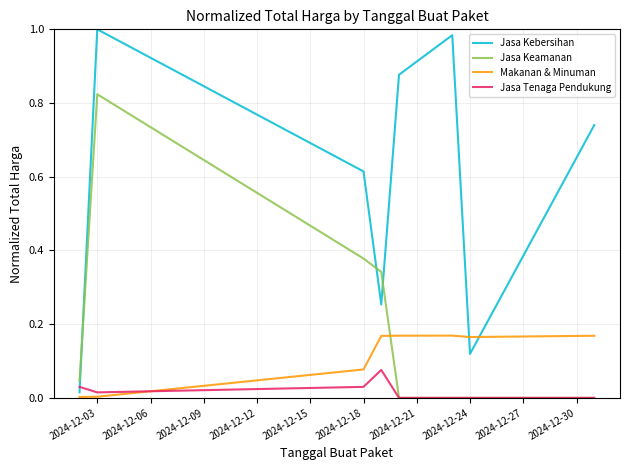

Which series has the widest spread of values?

Jasa Kebersihan